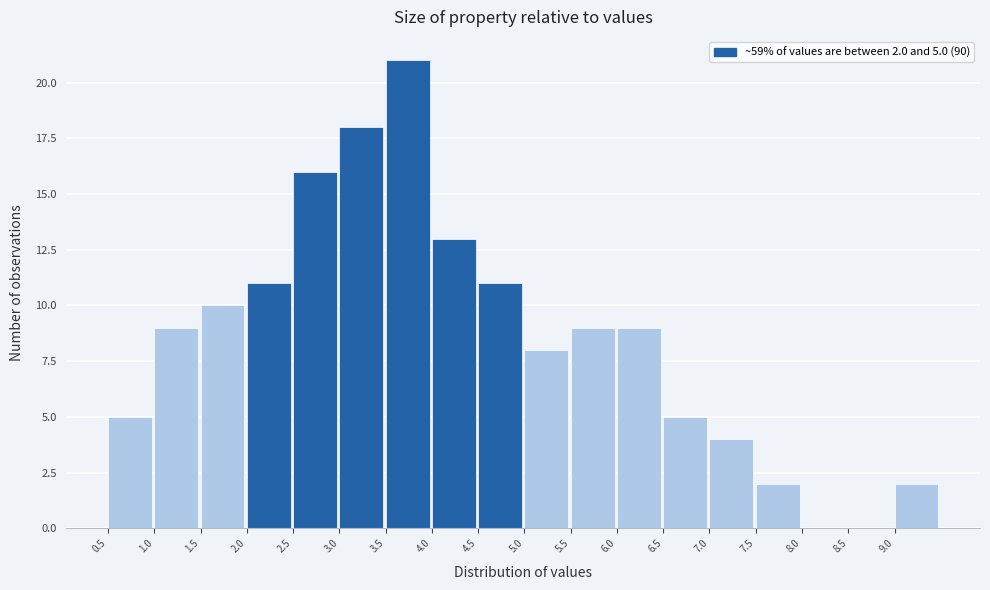

Over which range of the x-axis is the bar tallest?

3.5 to 4.0